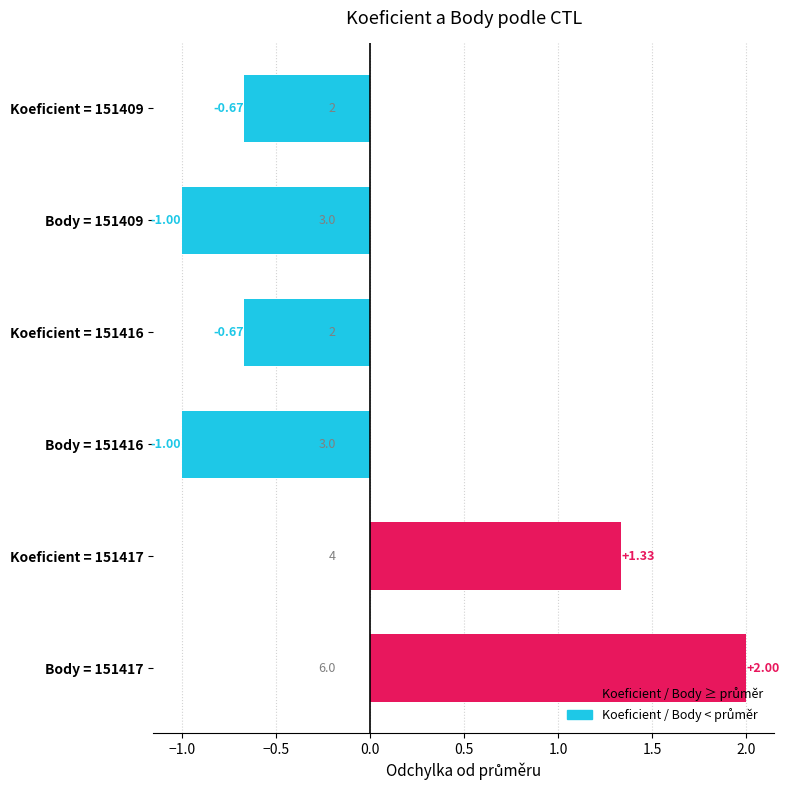

Approximately how many times larger is the value at Koeficient = 151417 compared to Body = 151417?

0.7